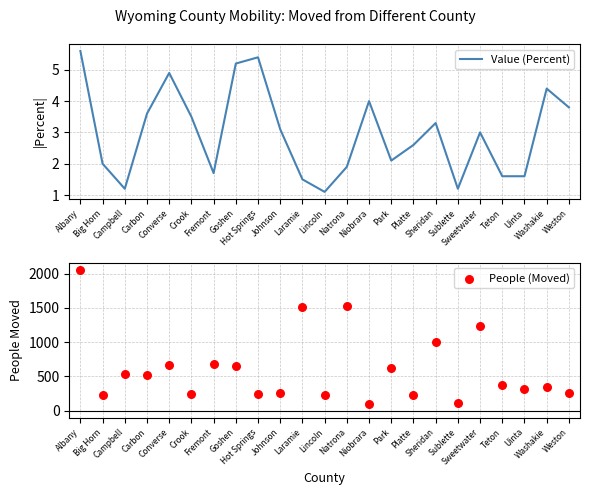

Which series contains the highest Y value?

People (Moved)